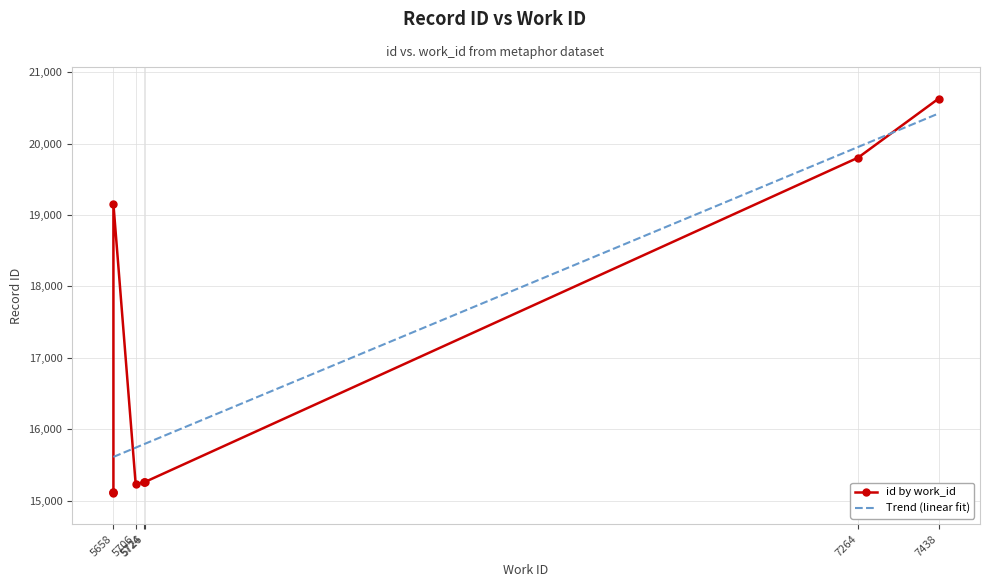

What is the change in value from 5724 to 5658?

+3897